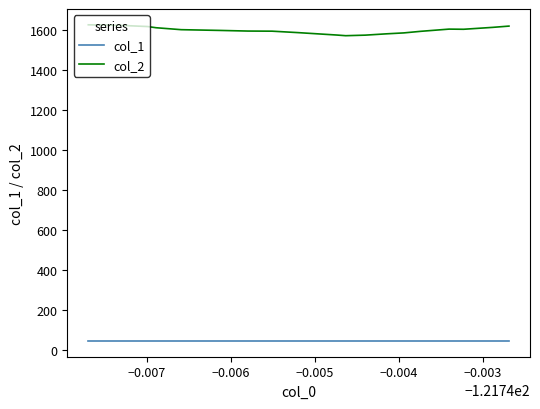

How many series are shown in this chart?

2